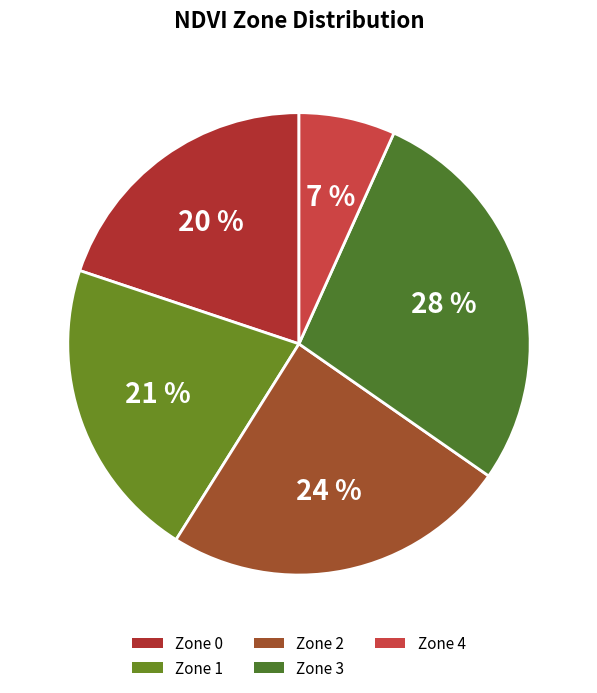

Approximately how many times larger is the value at Zone 0 compared to Zone 2?

0.8